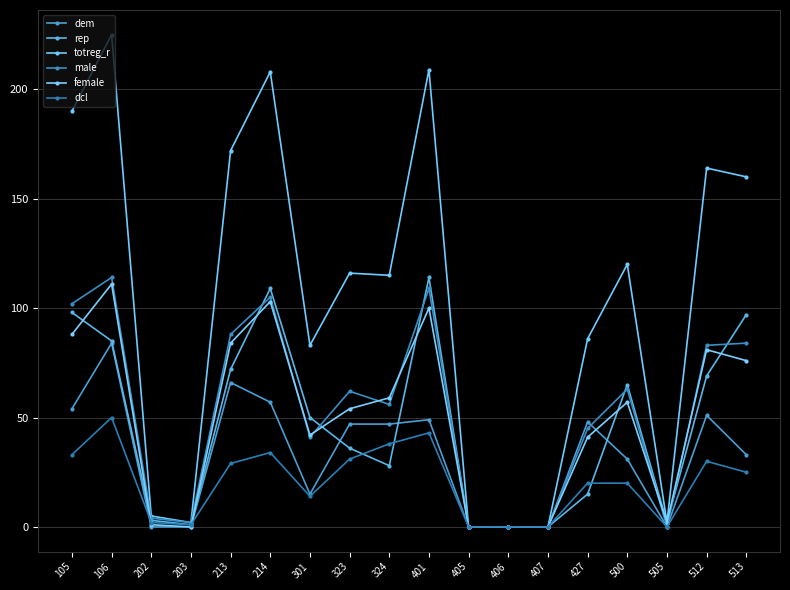

What is the highest value of the male series?

114